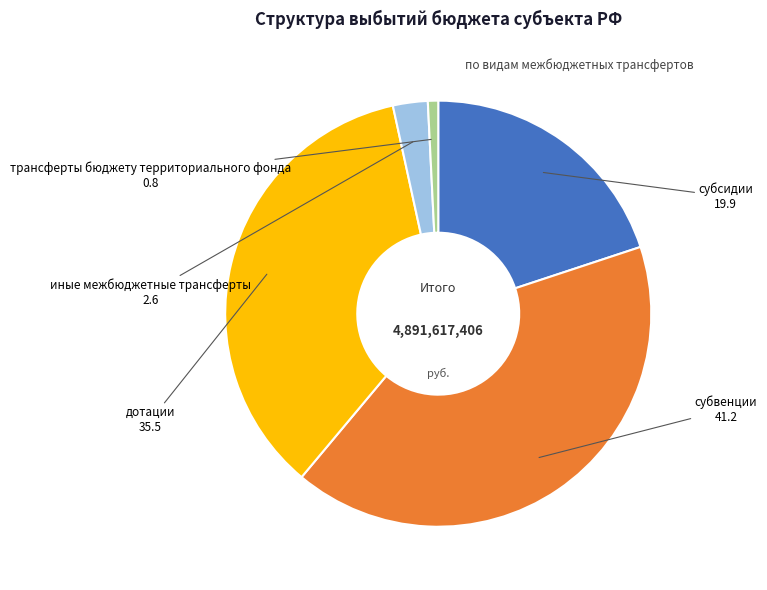

Does any single category account for the majority?

No